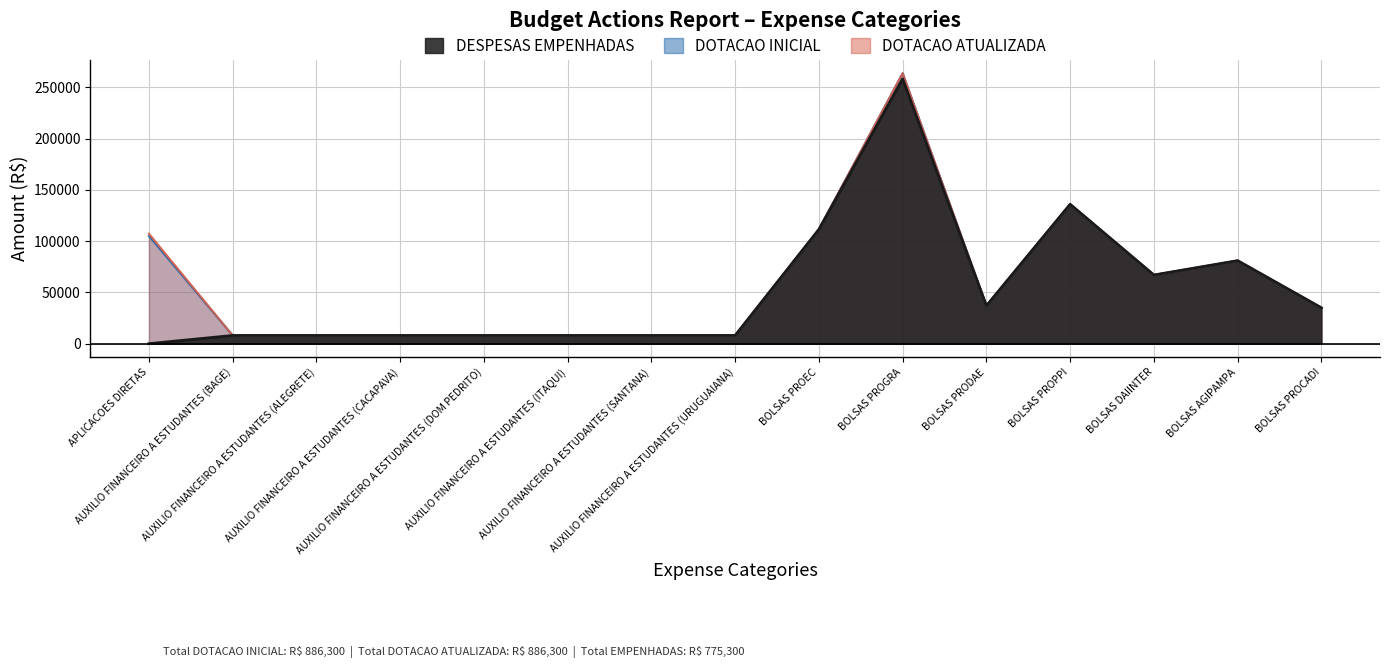

Reading left to right, extract all data points from this chart.

DOTACAO INICIAL: APLICACOES DIRETAS=105079	AUXILIO FINANCEIRO A ESTUDANTES (BAGE)=8000	AUXILIO FINANCEIRO A ESTUDANTES (ALEGRETE)=8000	AUXILIO FINANCEIRO A ESTUDANTES (CACAPAVA)=8000	AUXILIO FINANCEIRO A ESTUDANTES (DOM PEDRITO)=8000	AUXILIO FINANCEIRO A ESTUDANTES (ITAQUI)=8000	AUXILIO FINANCEIRO A ESTUDANTES (SANTANA)=8000	AUXILIO FINANCEIRO A ESTUDANTES (URUGUAIANA)=8000	BOLSAS PROEC=111500	BOLSAS PROGRA=263800	BOLSAS PRODAE=37000	BOLSAS PROPPI=136000	BOLSAS DAIINTER=67000	BOLSAS AGIPAMPA=81000	BOLSAS PROCADI=35000
DOTACAO ATUALIZADA: APLICACOES DIRETAS=107322	AUXILIO FINANCEIRO A ESTUDANTES (BAGE)=8000	AUXILIO FINANCEIRO A ESTUDANTES (ALEGRETE)=8000	AUXILIO FINANCEIRO A ESTUDANTES (CACAPAVA)=8000	AUXILIO FINANCEIRO A ESTUDANTES (DOM PEDRITO)=8000	AUXILIO FINANCEIRO A ESTUDANTES (ITAQUI)=8000	AUXILIO FINANCEIRO A ESTUDANTES (SANTANA)=8000	AUXILIO FINANCEIRO A ESTUDANTES (URUGUAIANA)=8000	BOLSAS PROEC=111500	BOLSAS PROGRA=263800	BOLSAS PRODAE=37000	BOLSAS PROPPI=136000	BOLSAS DAIINTER=67000	BOLSAS AGIPAMPA=81000	BOLSAS PROCADI=35000
DESPESAS EMPENHADAS: APLICACOES DIRETAS=0	AUXILIO FINANCEIRO A ESTUDANTES (BAGE)=8000	AUXILIO FINANCEIRO A ESTUDANTES (ALEGRETE)=8000	AUXILIO FINANCEIRO A ESTUDANTES (CACAPAVA)=8000	AUXILIO FINANCEIRO A ESTUDANTES (DOM PEDRITO)=8000	AUXILIO FINANCEIRO A ESTUDANTES (ITAQUI)=8000	AUXILIO FINANCEIRO A ESTUDANTES (SANTANA)=8000	AUXILIO FINANCEIRO A ESTUDANTES (URUGUAIANA)=8000	BOLSAS PROEC=111500	BOLSAS PROGRA=258300	BOLSAS PRODAE=37000	BOLSAS PROPPI=136000	BOLSAS DAIINTER=67000	BOLSAS AGIPAMPA=81000	BOLSAS PROCADI=35000